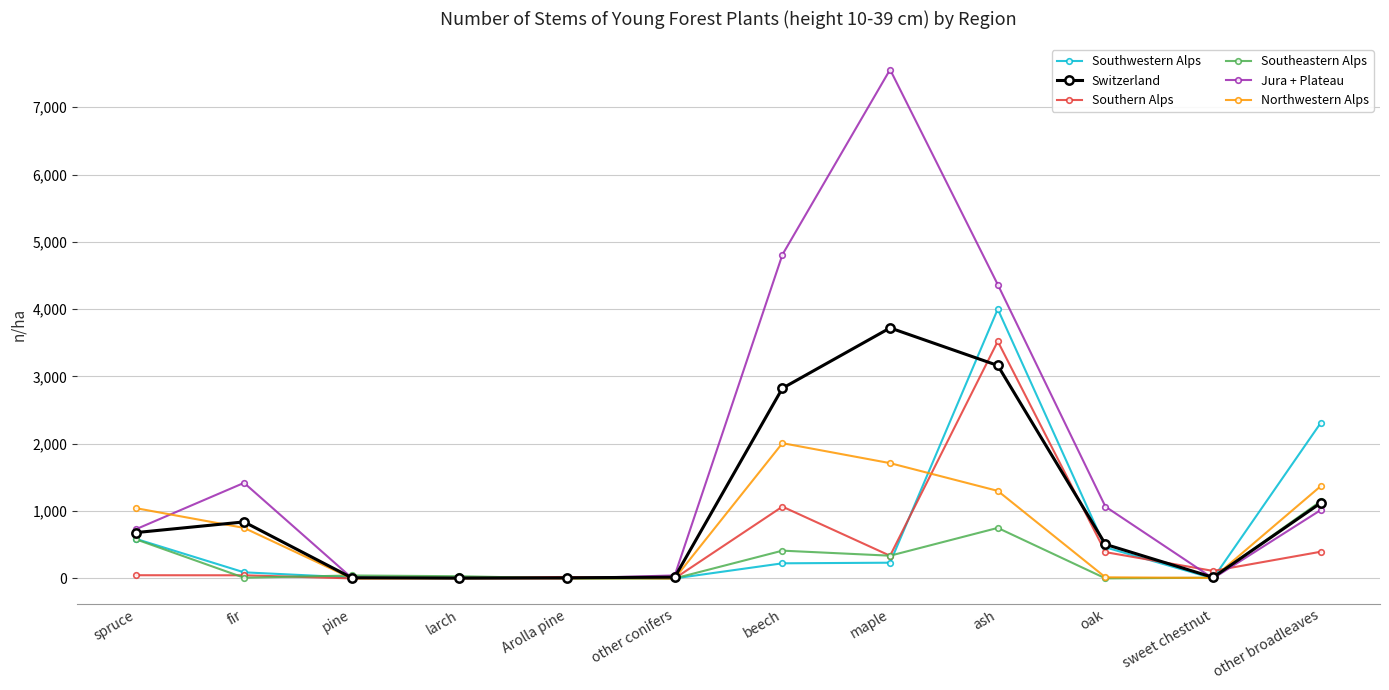

Where is the first local maximum for Jura + Plateau?

fir